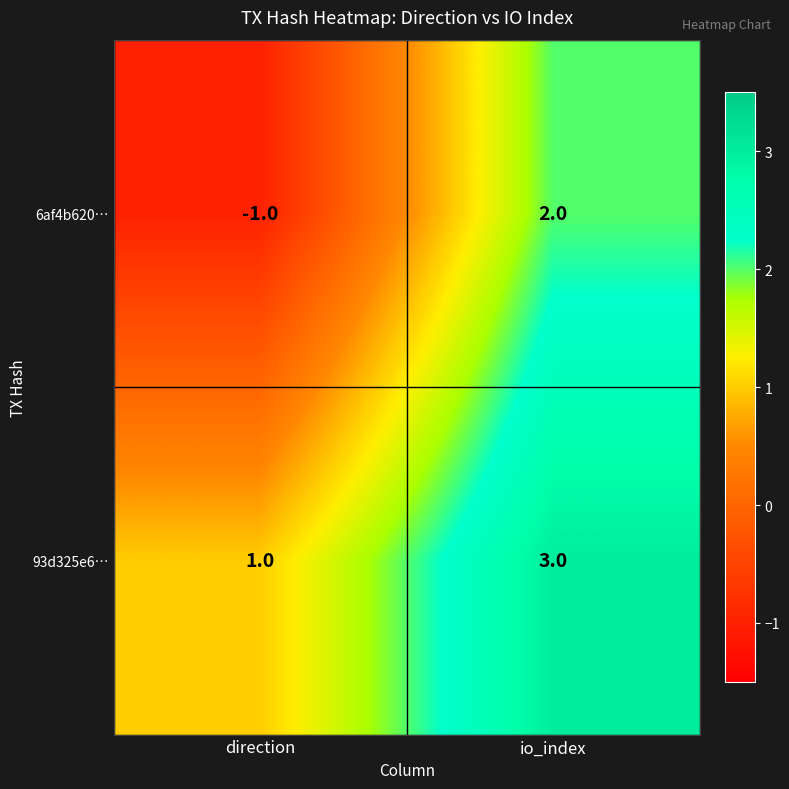

Which category has the lowest value in the 6af4b620… series?

direction